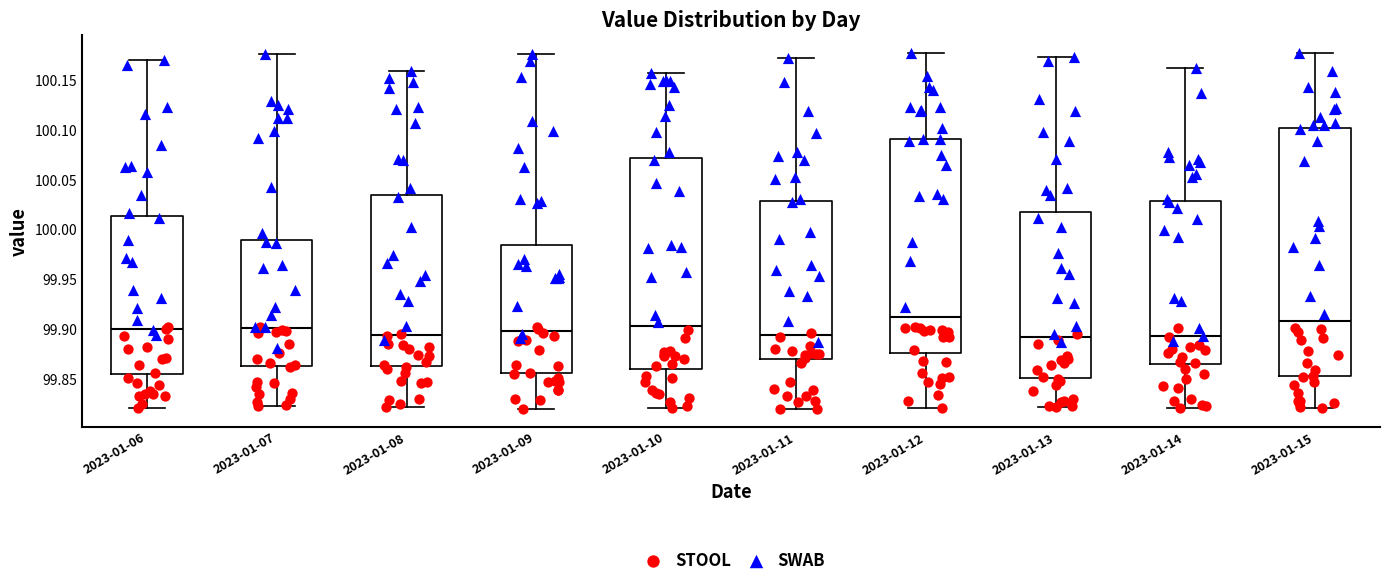

Where does the upper whisker of the box for 2023-01-14 end on the y-axis? The values are not printed on the chart, so give them approximately, as read against the axis.

100.160